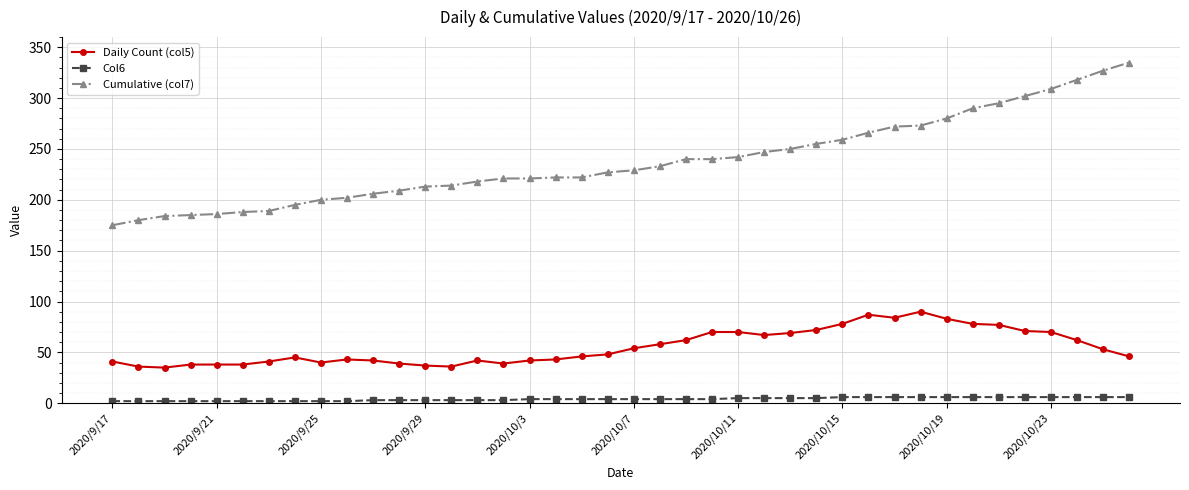

At how many categories does at least one series exceed 316?

3